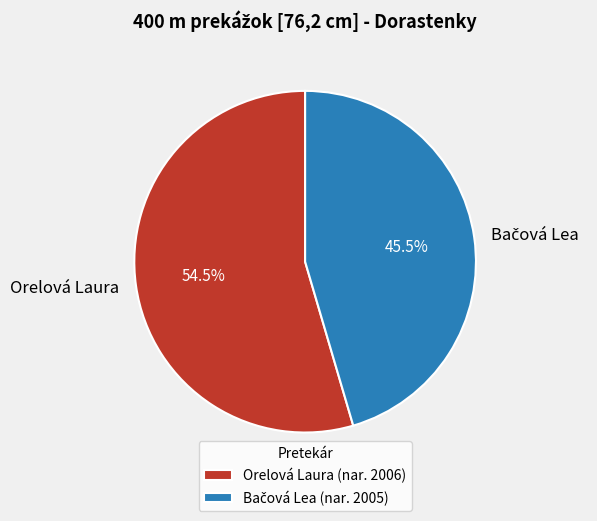

Is there a majority slice in this chart?

Yes